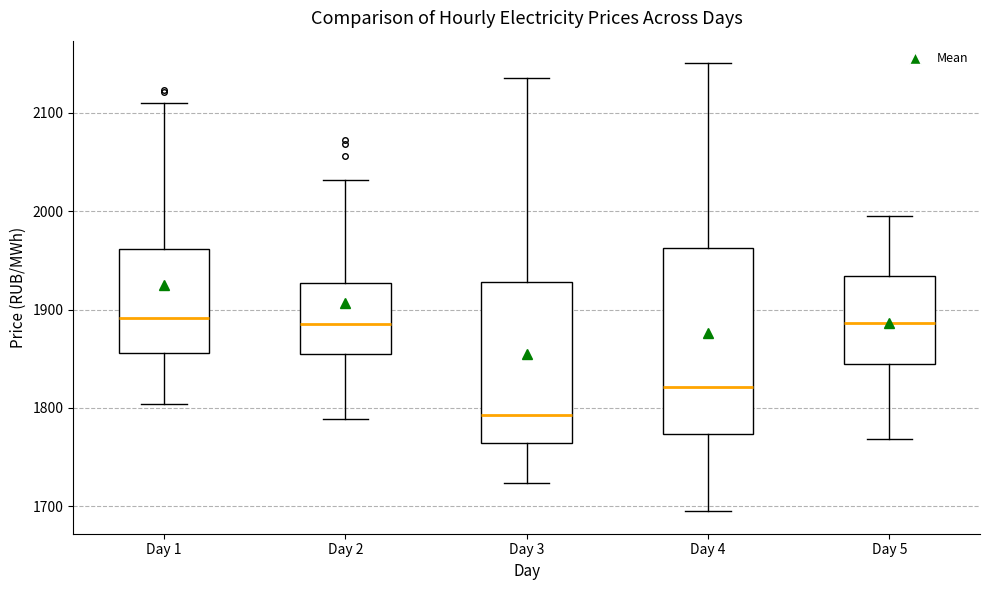

Reading left to right, transcribe this box plot: for each box, give where its median line is, the range the box spans, and where its two whiskers end, as read against the y-axis. The values are not printed on the chart, so give them approximately, as read against the axis.

Day 1: median 1890, box 1860 to 1960, whiskers 1800 to 2110
Day 2: median 1890, box 1850 to 1930, whiskers 1790 to 2030
Day 3: median 1790, box 1760 to 1930, whiskers 1720 to 2140
Day 4: median 1820, box 1770 to 1960, whiskers 1690 to 2150
Day 5: median 1890, box 1850 to 1930, whiskers 1770 to 2000